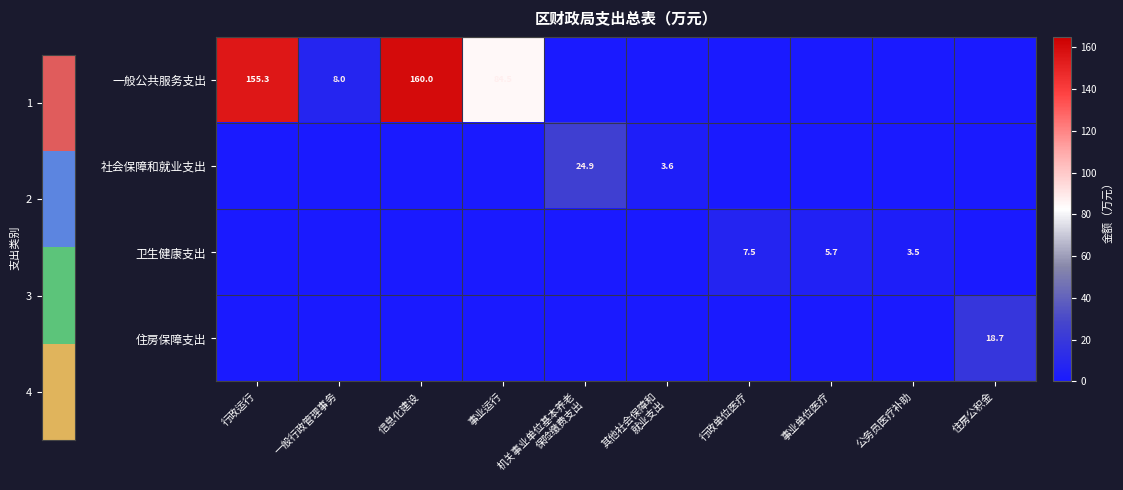

Rank the series by their maximum value, from lowest to highest.

卫生健康支出, 住房保障支出, 社会保障和就业支出, 一般公共服务支出